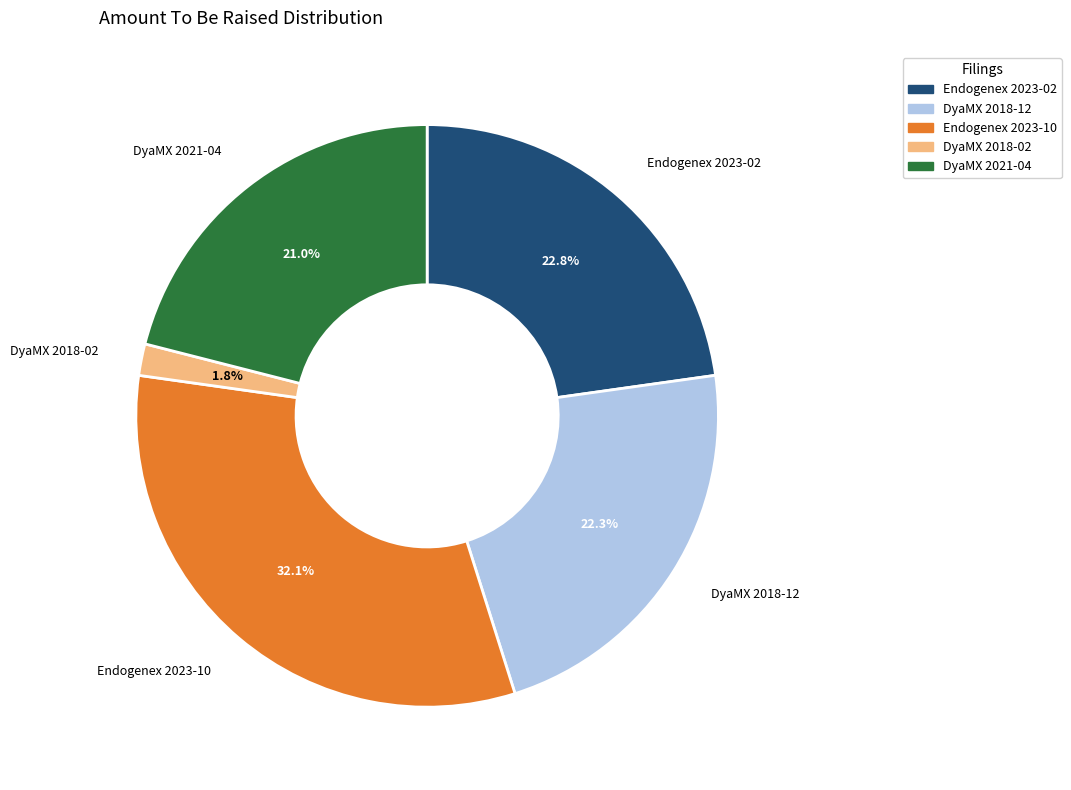

Does any single category account for the majority?

No